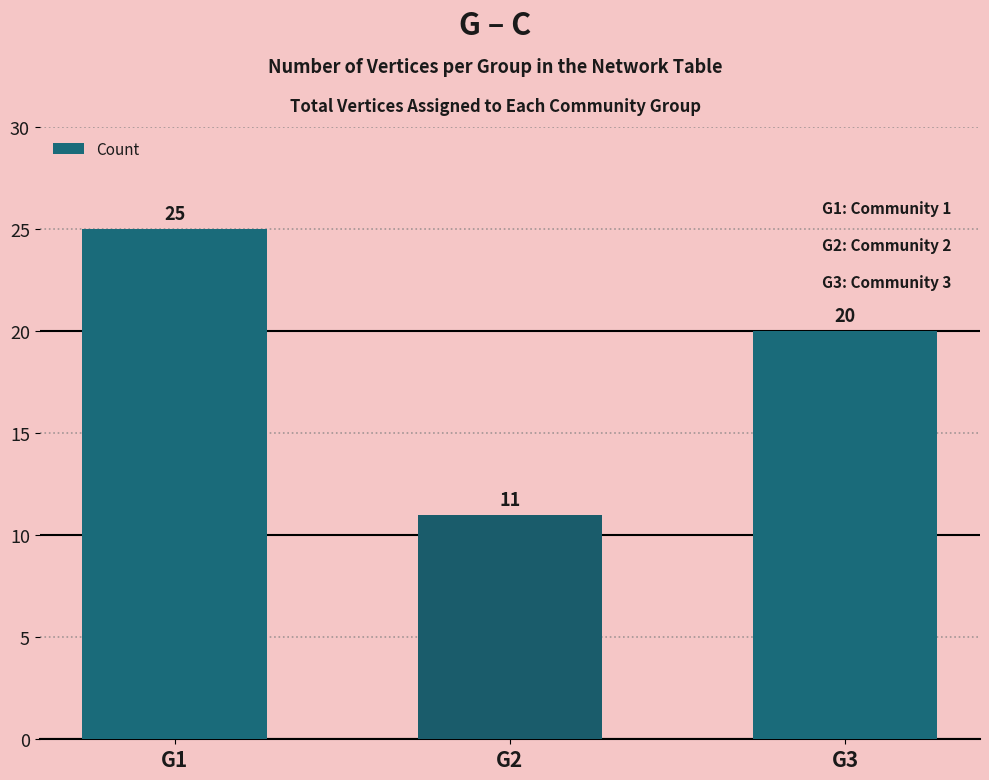

Reading left to right, what are all the values shown in this chart?

25	11	20